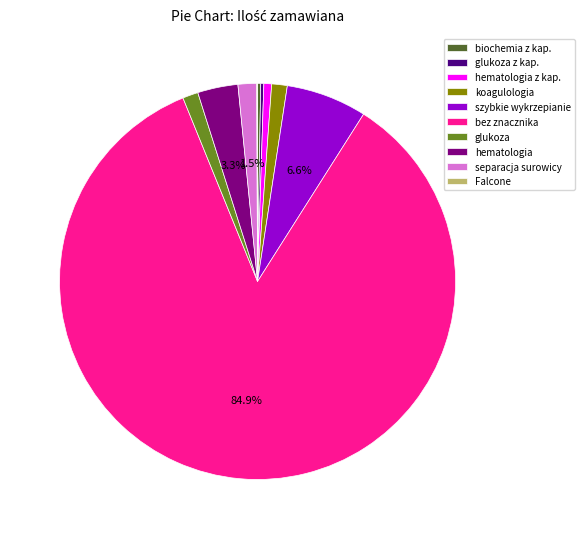

What is the largest slice in the pie chart?

bez znacznika